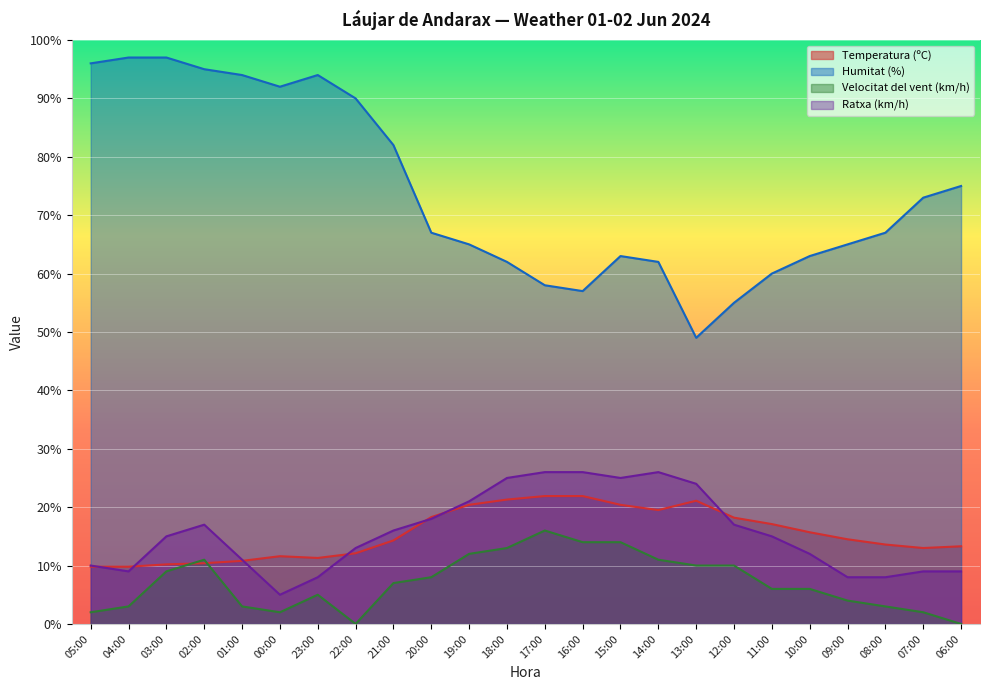

How many interior local peaks does the Ratxa (km/h) series have?

2